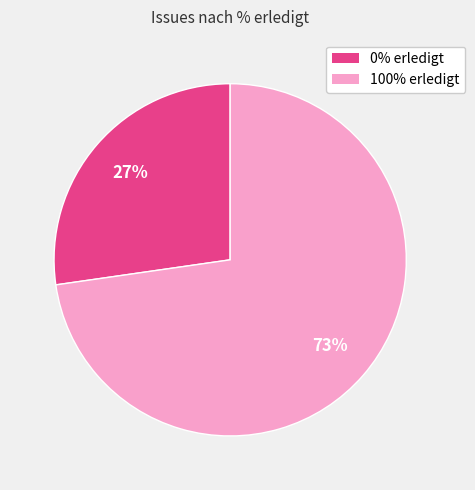

How many slices are in this pie chart?

2